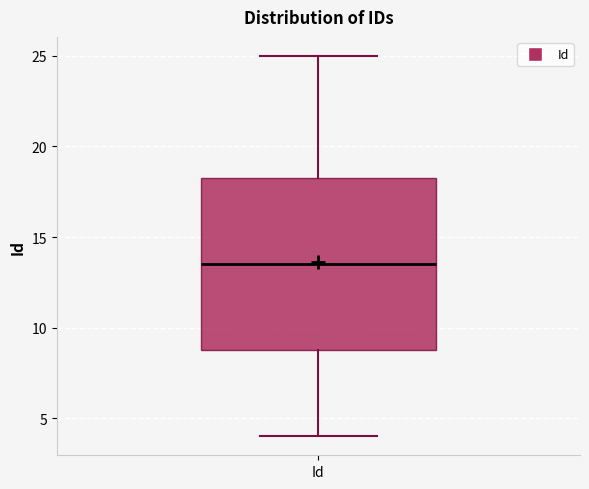

Where does the lower whisker of the box for Id end on the y-axis? The values are not printed on the chart, so give them approximately, as read against the axis.

4.0